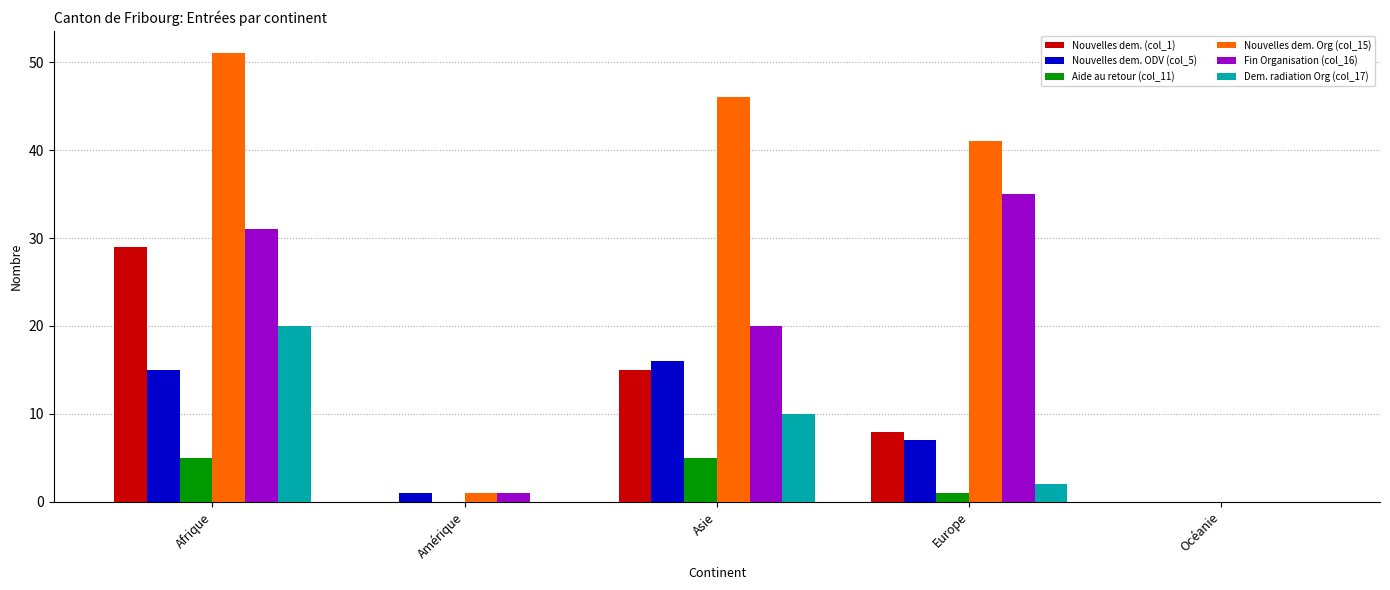

What is the spread (max minus min) of values at Europe?

40